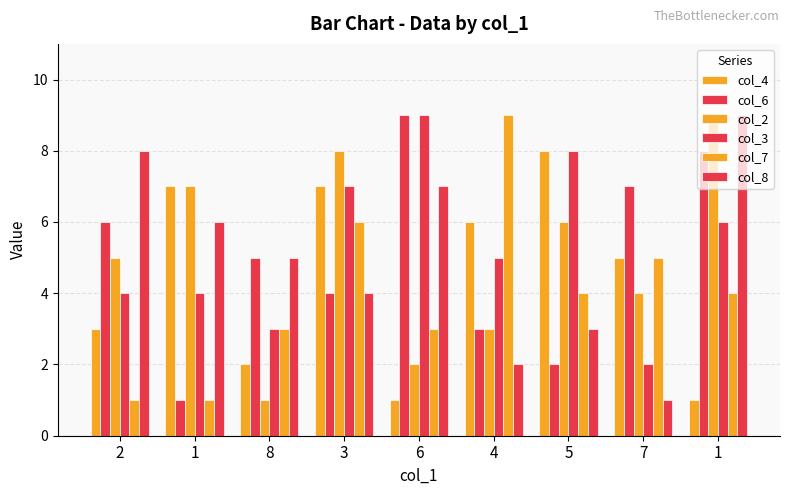

How many bars are there in total?

54